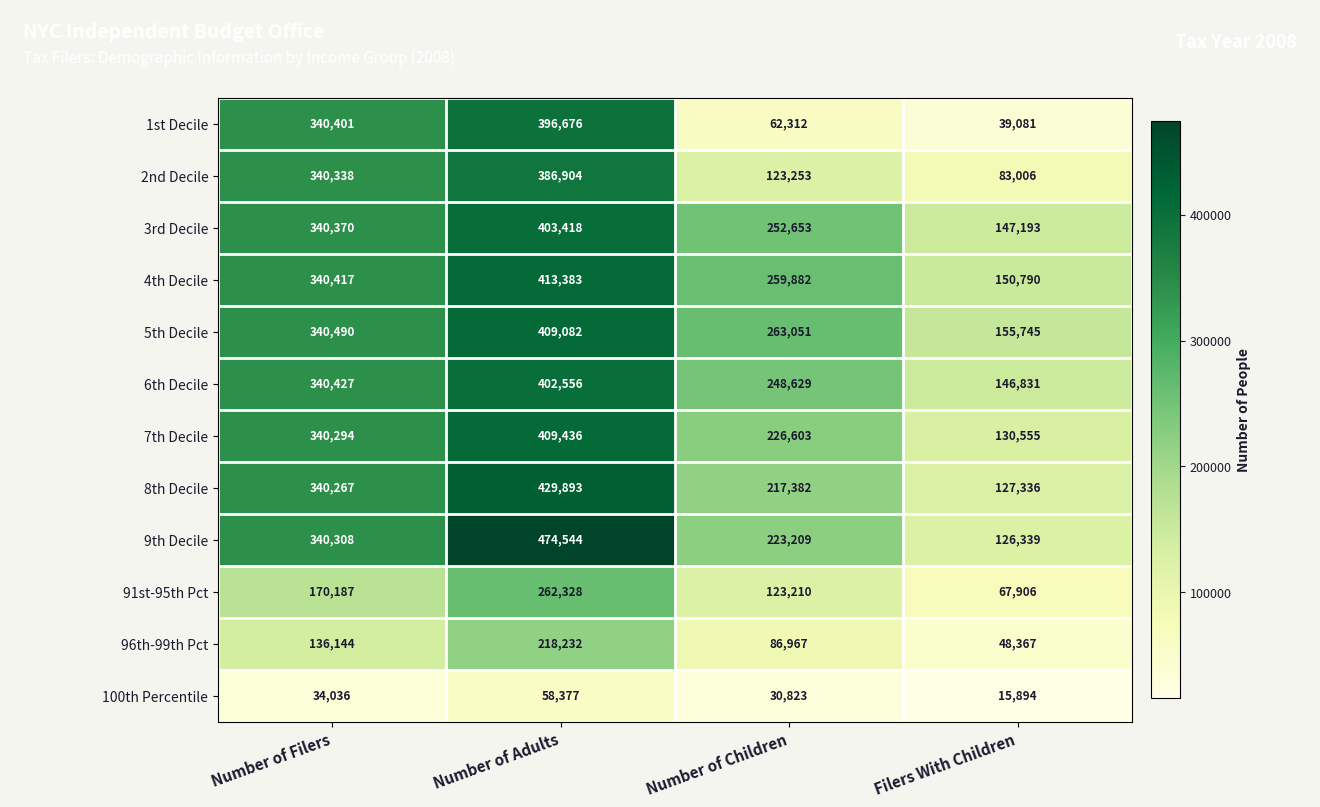

Count the number of data series in this chart.

12